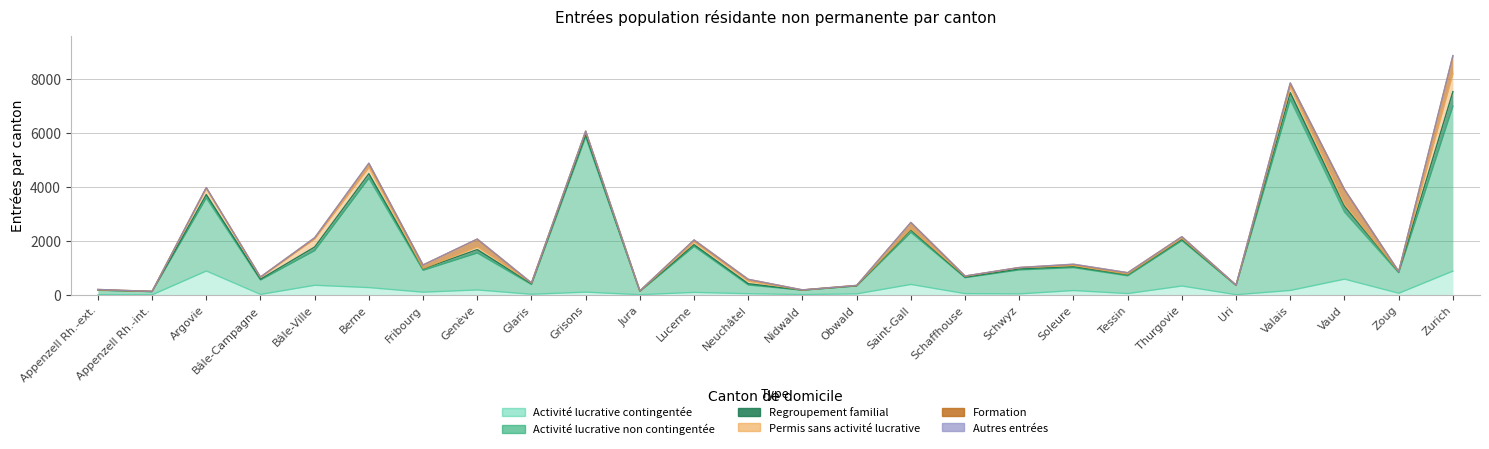

At how many categories does at least one series exceed 3092?

4